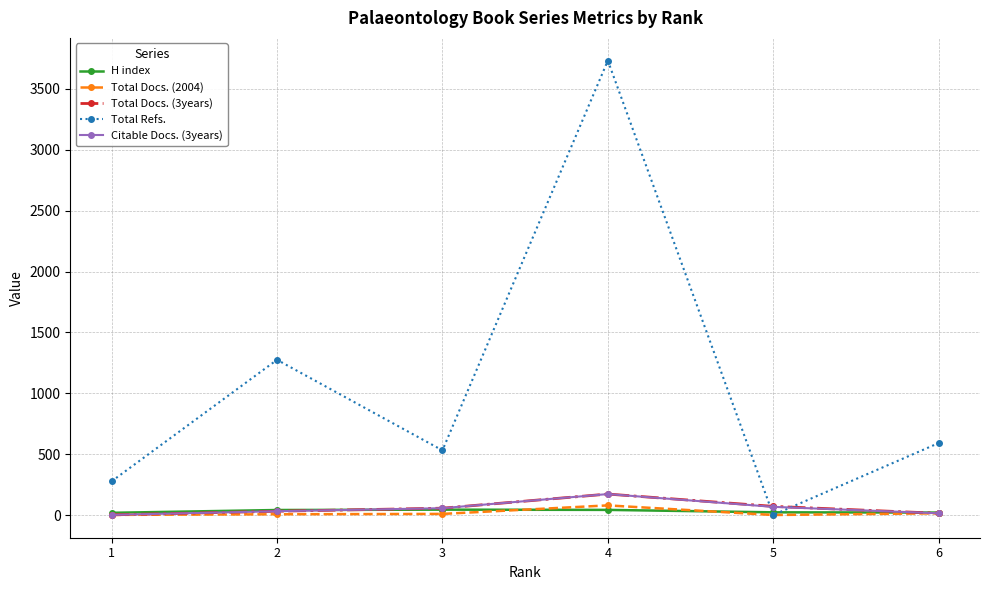

What is the approximate value of Total Refs. at 4, to the nearest 50?

3750